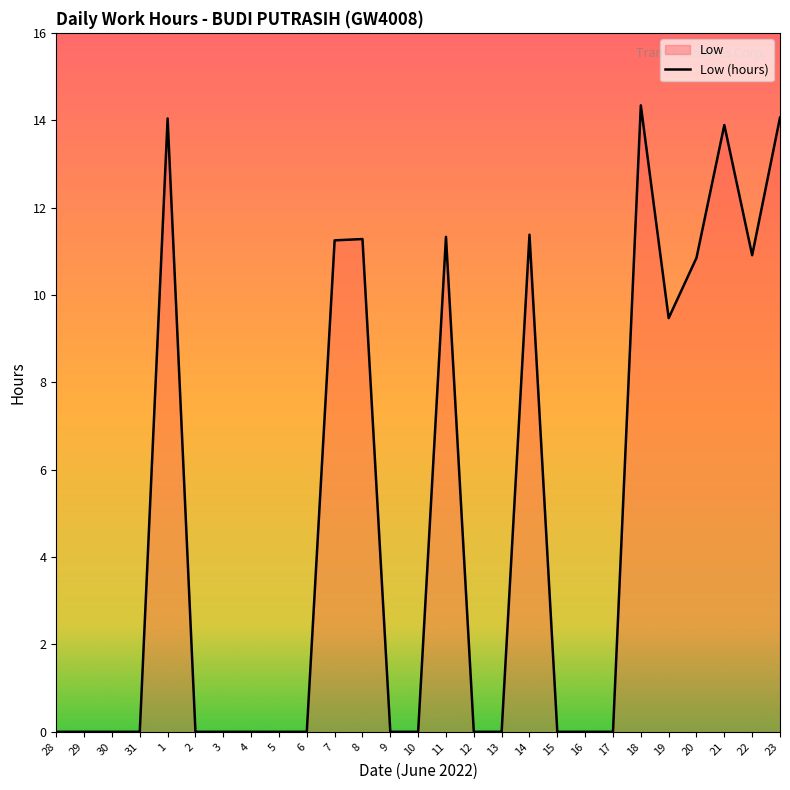

What is the average value?

4.9